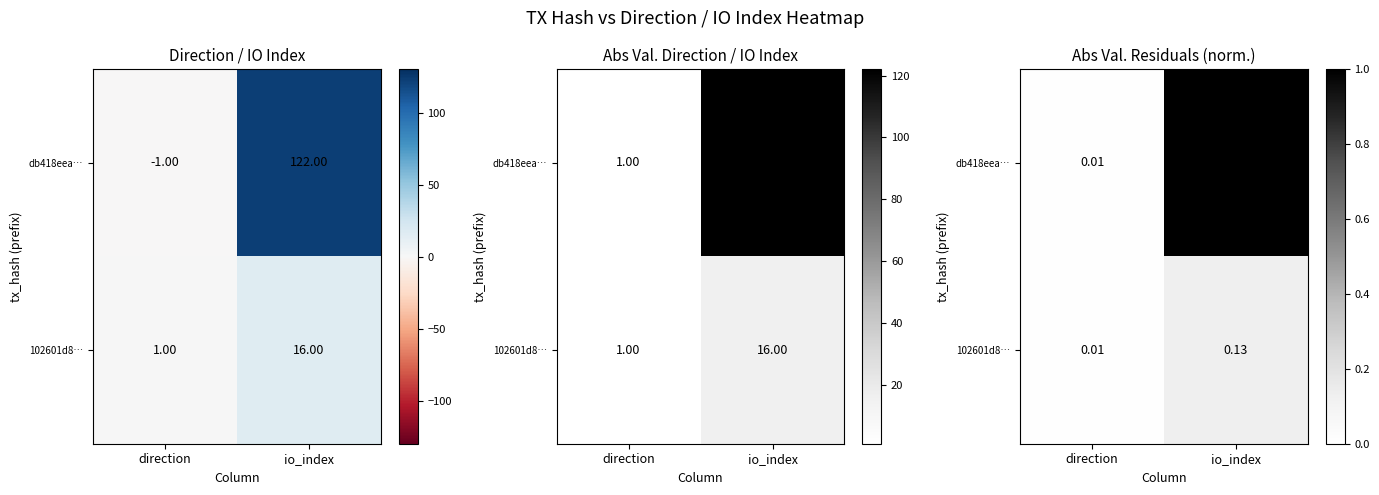

Is the value of db418eea… at io_index greater than the value of 102601d8… at io_index?

Yes